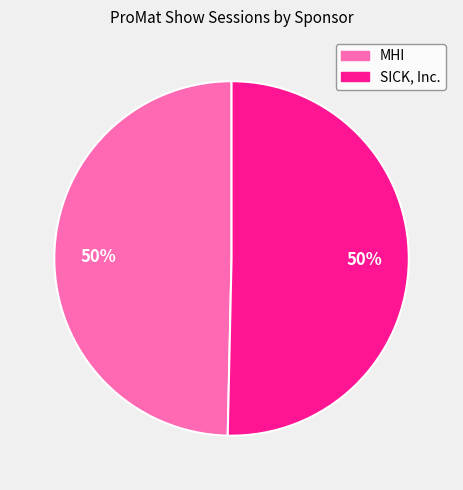

Is it true that MHI is 62% of the pie?

False